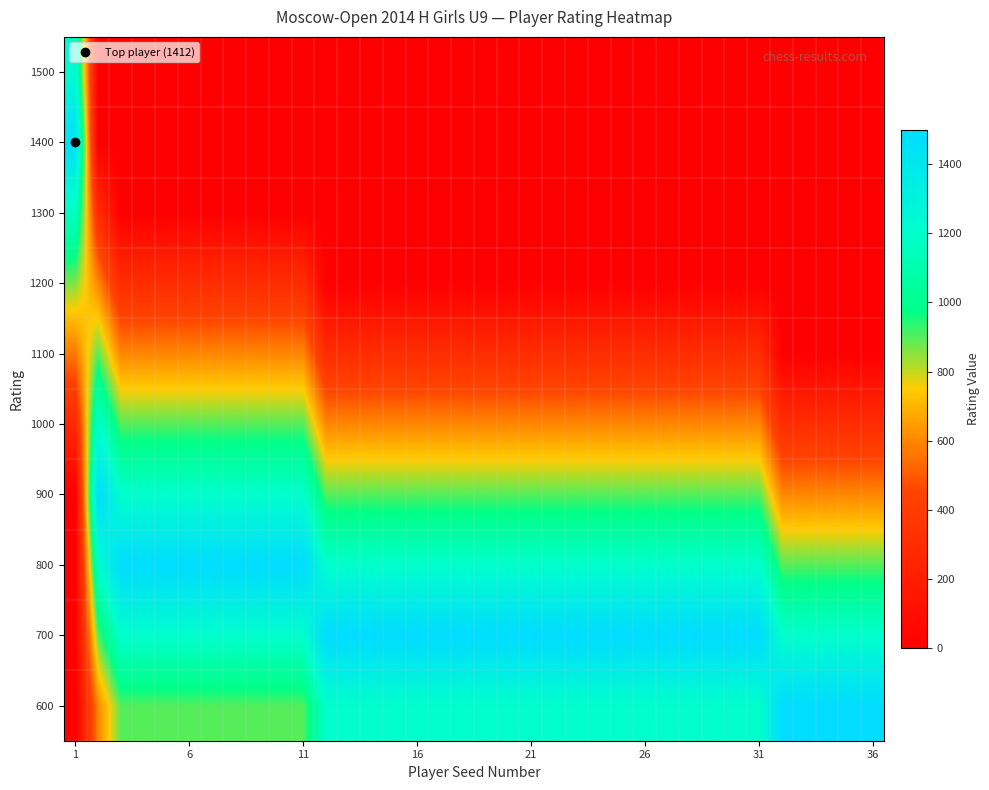

What is the maximum value shown in the chart?

1500